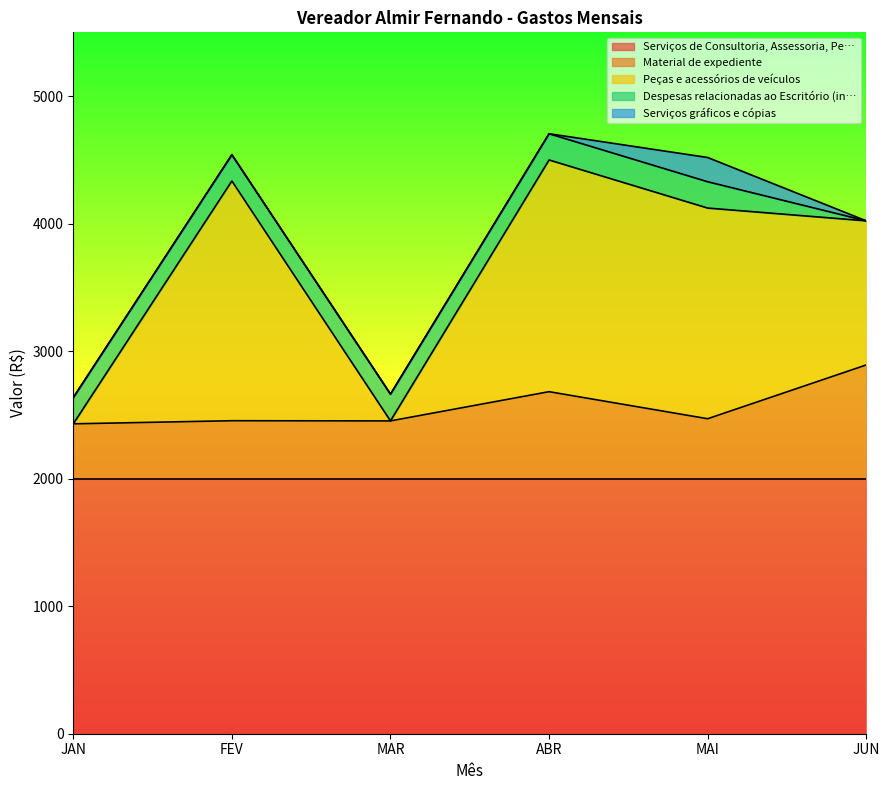

What is the label of the 6th point from the left?

JUN